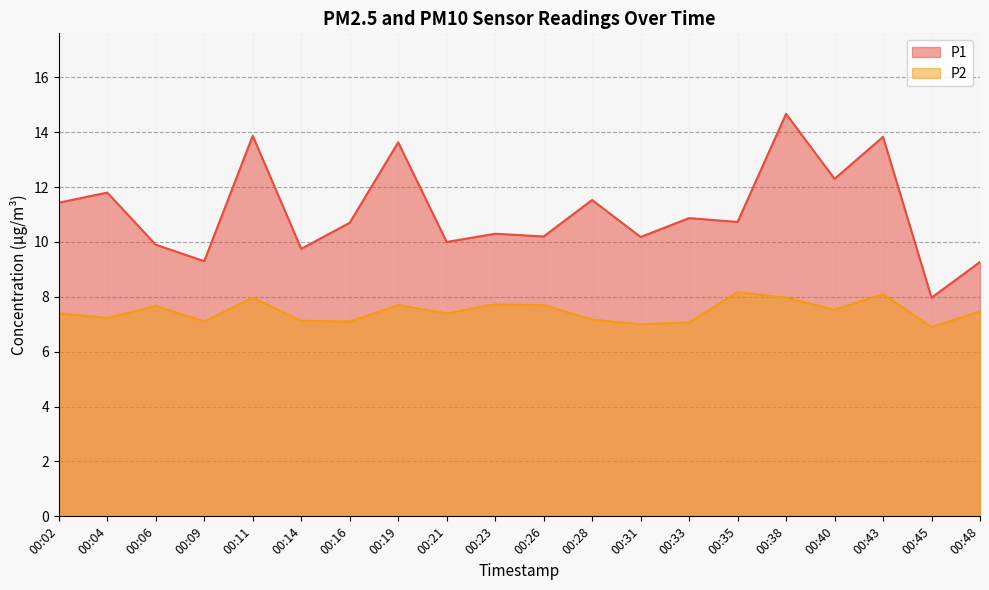

What is the maximum value for P2?

8.2